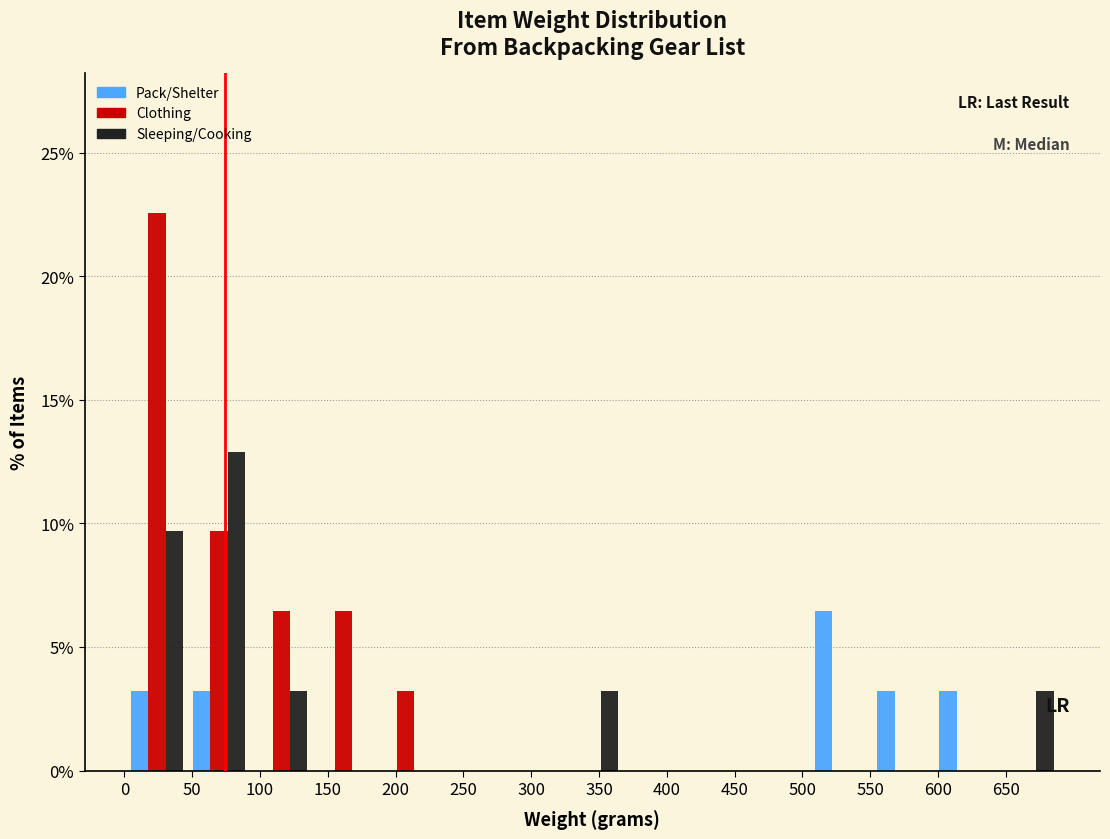

In the Pack/Shelter series, which range on the x-axis has the tallest bar?

505 to 550